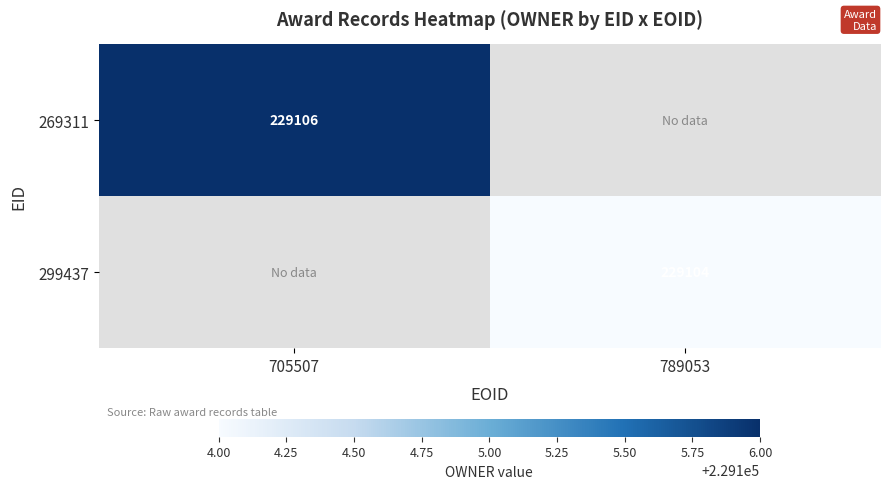

The value of 299437 at 789053 is 229104. True or false?

True